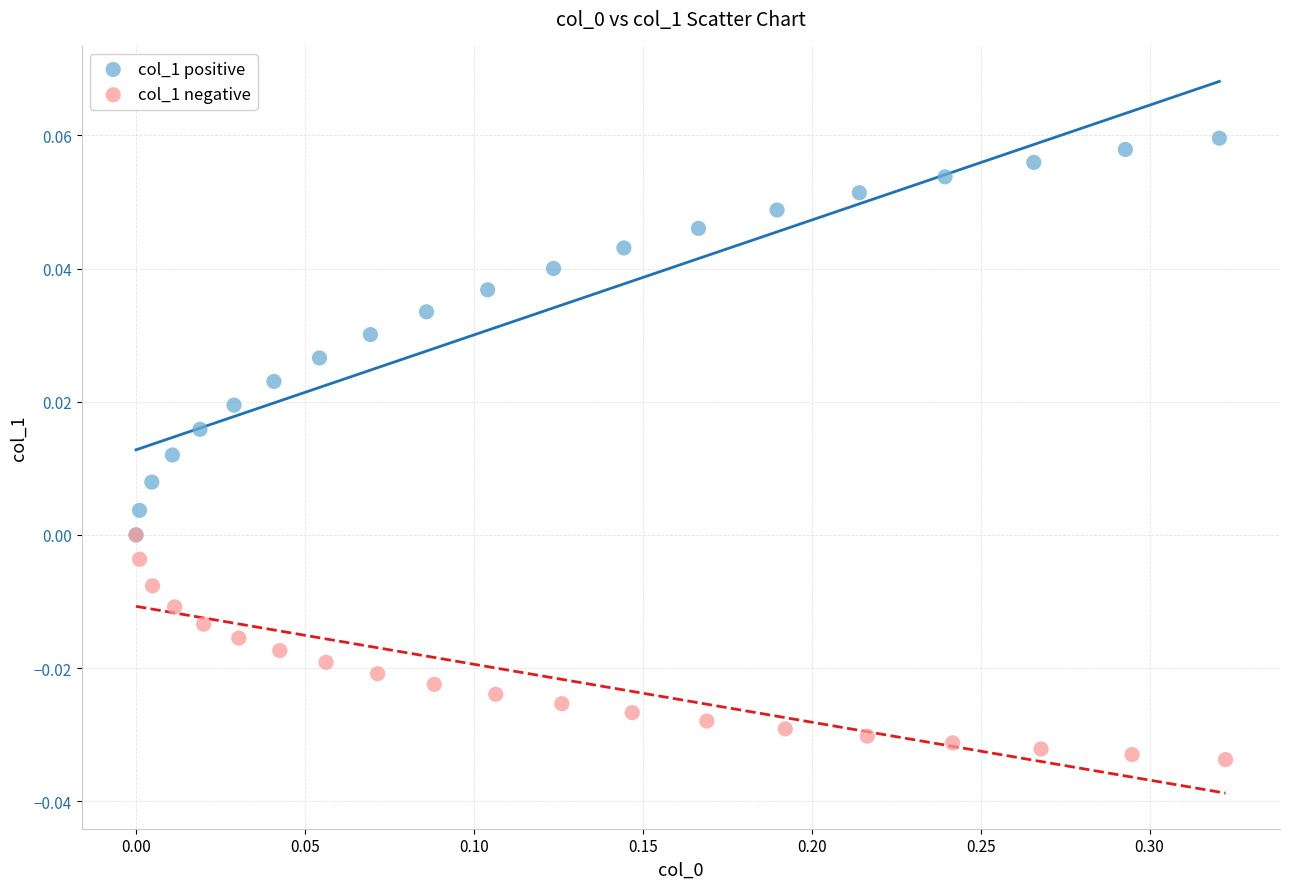

What are all the series names shown in the legend?

col_1 positive, col_1 negative